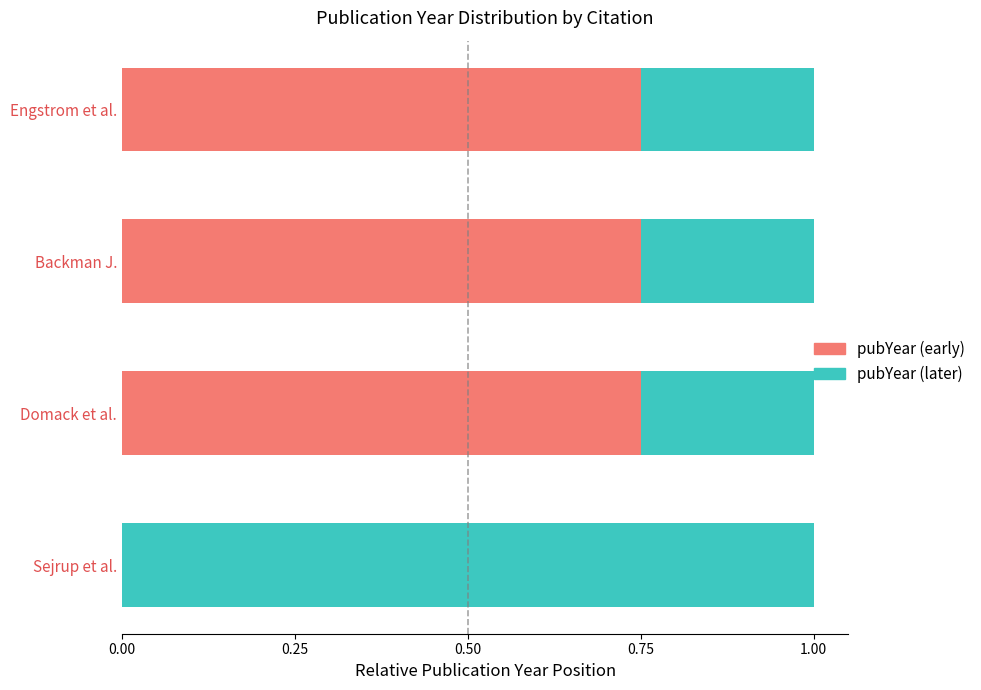

What is the total value across all series at Domack et al.?

1.0